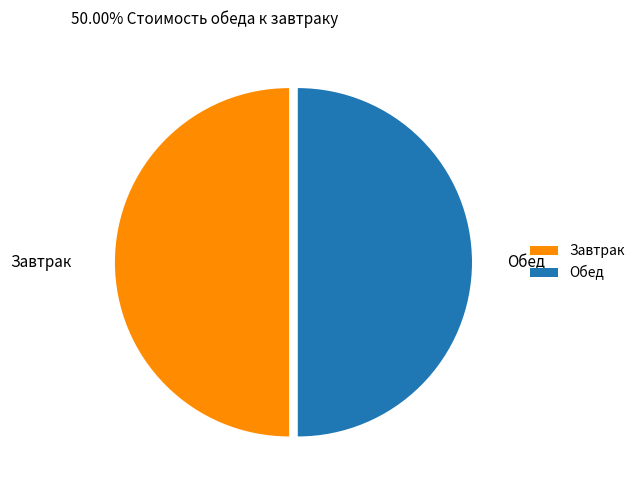

Do Завтрак and Обед together represent more than half of the pie?

Yes